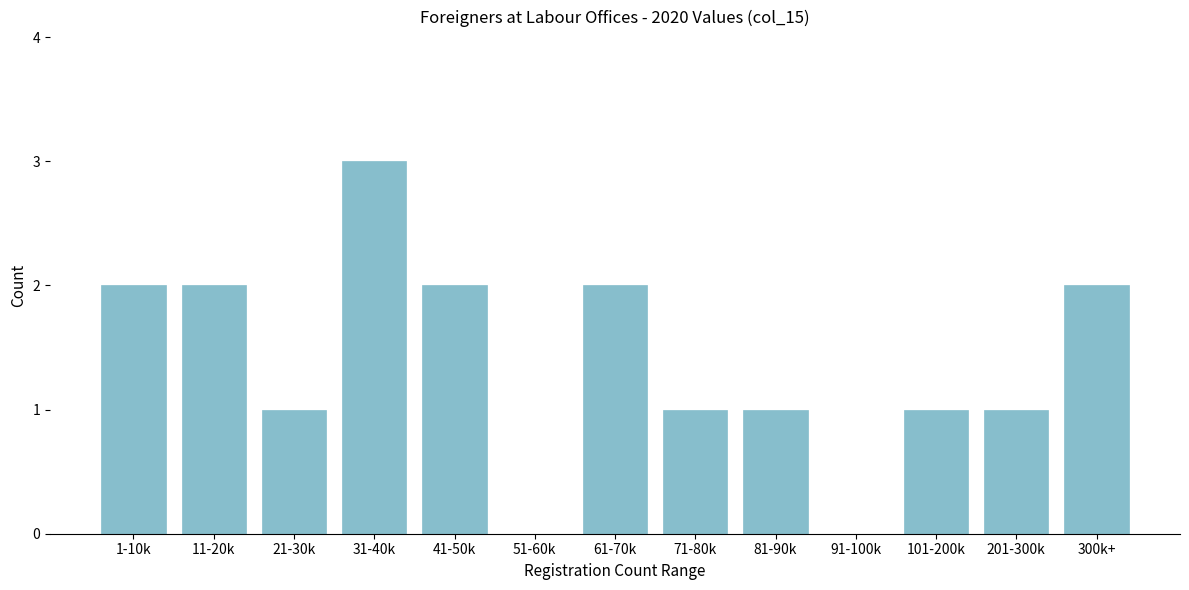

Reading left to right, list all the values displayed in this chart.

1-10k=2	11-20k=2	21-30k=1	31-40k=3	41-50k=2	51-60k=0	61-70k=2	71-80k=1	81-90k=1	91-100k=0	101-200k=1	201-300k=1	300k+=2